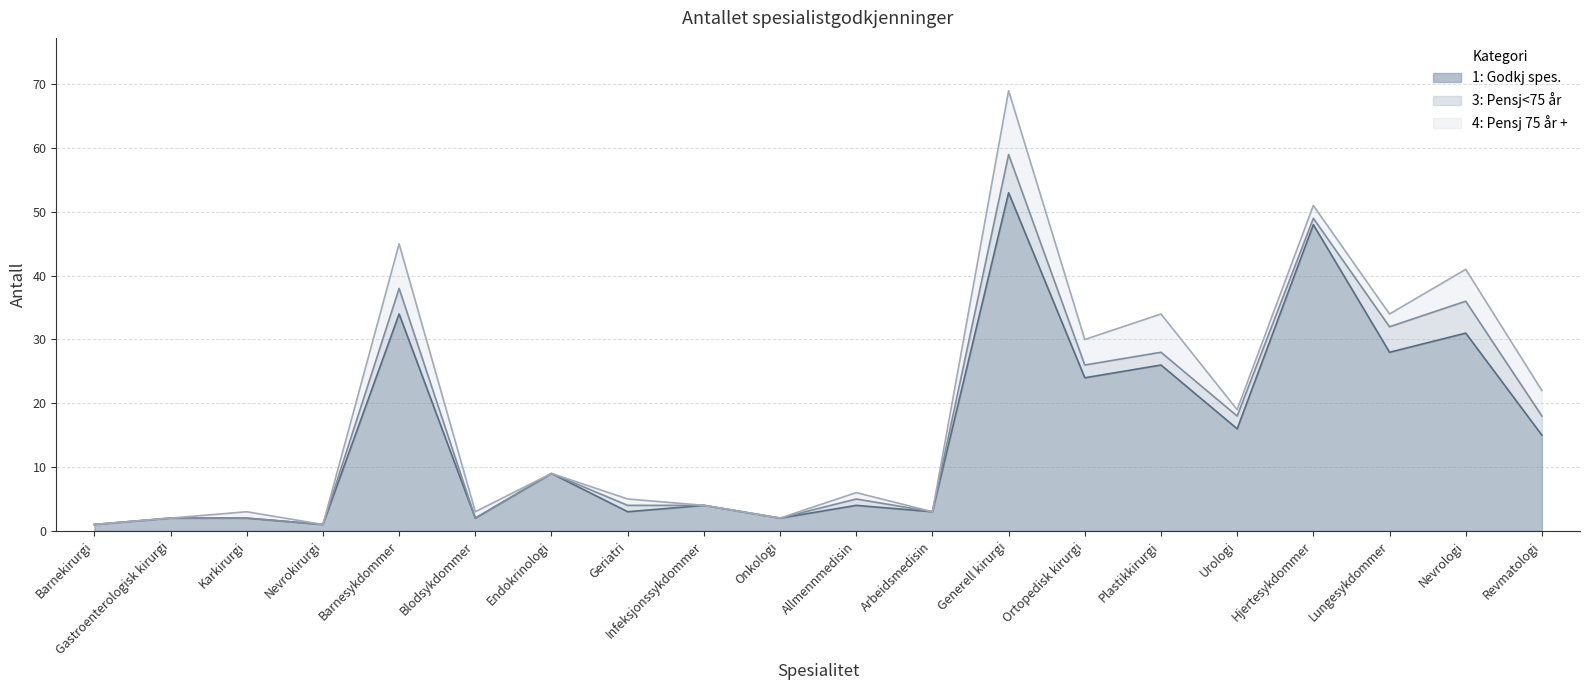

Is the value of 3: Pensj<75 år at Plastikkirurgi greater than the value of 4: Pensj 75 år + at Urologi?

Yes